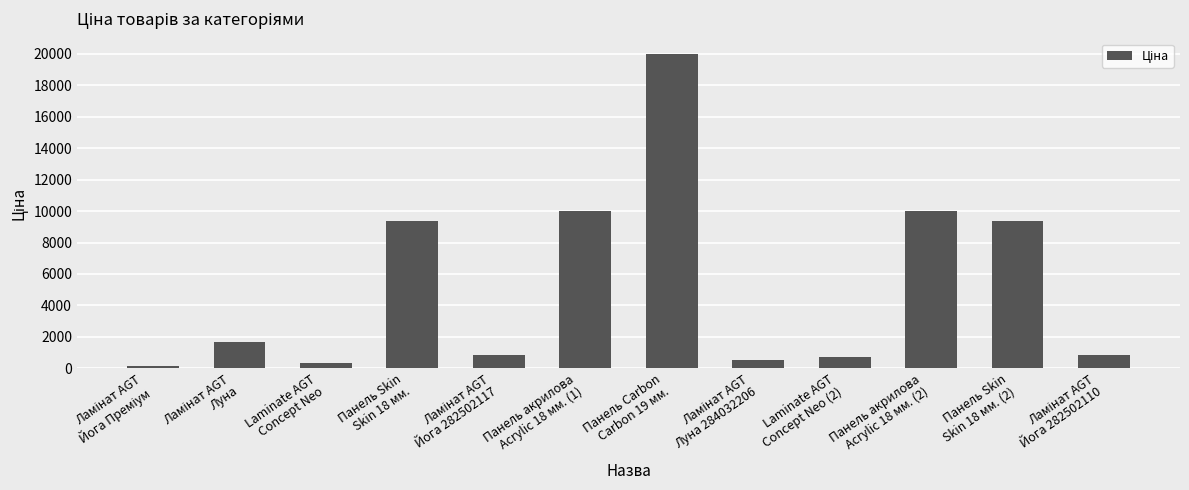

Count the number of data series in this chart.

1